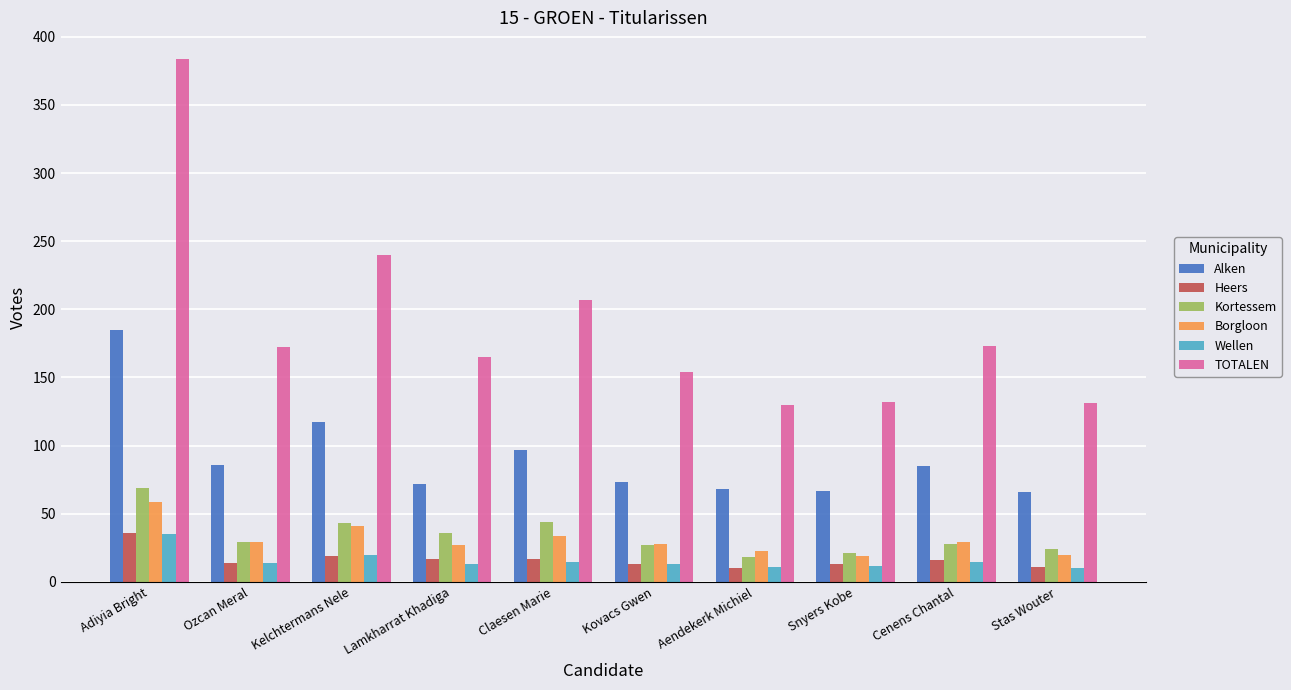

What is the value of the Wellen bar at the 4th from the left?

13